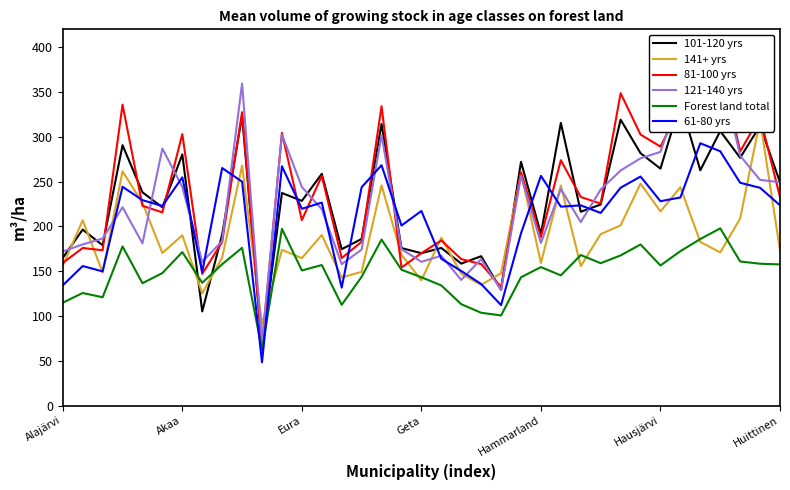

Between 20 and 11, which is larger?

11